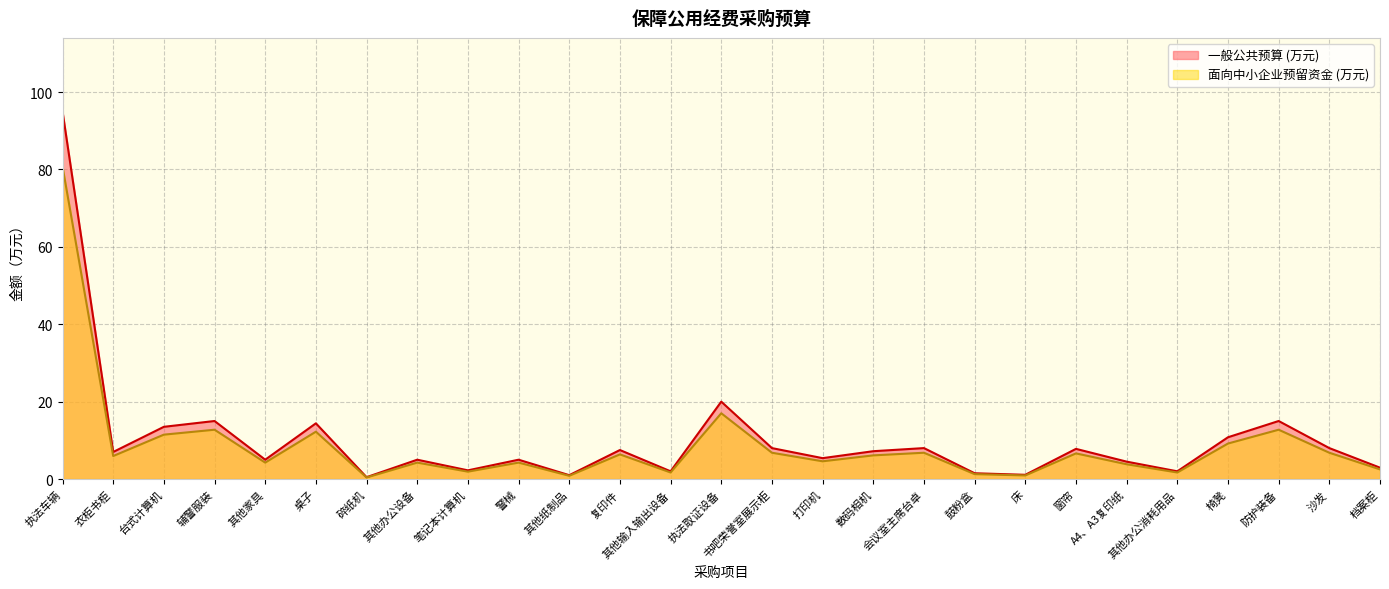

What is the total value across all series at A4、A3复印纸?

8.3